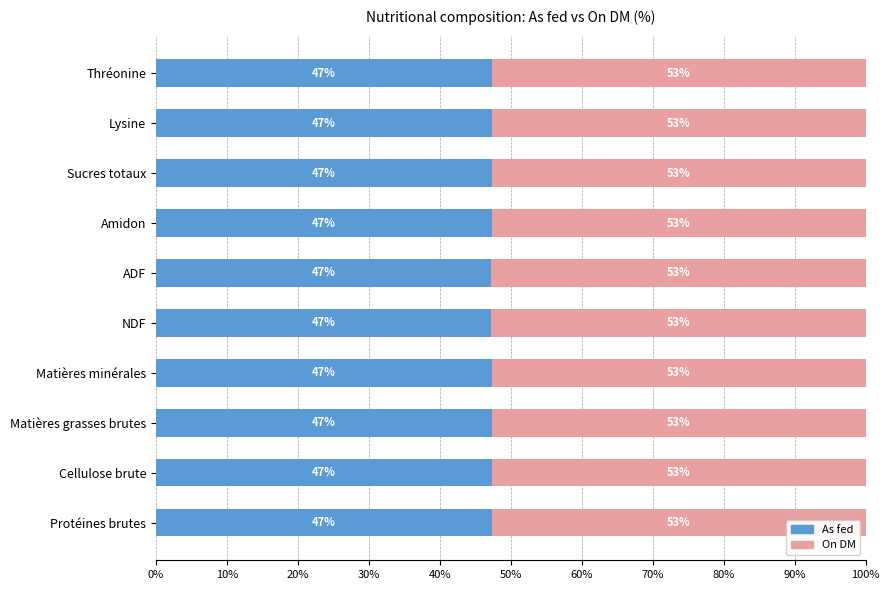

What is the total value across all series at Amidon?

100.0